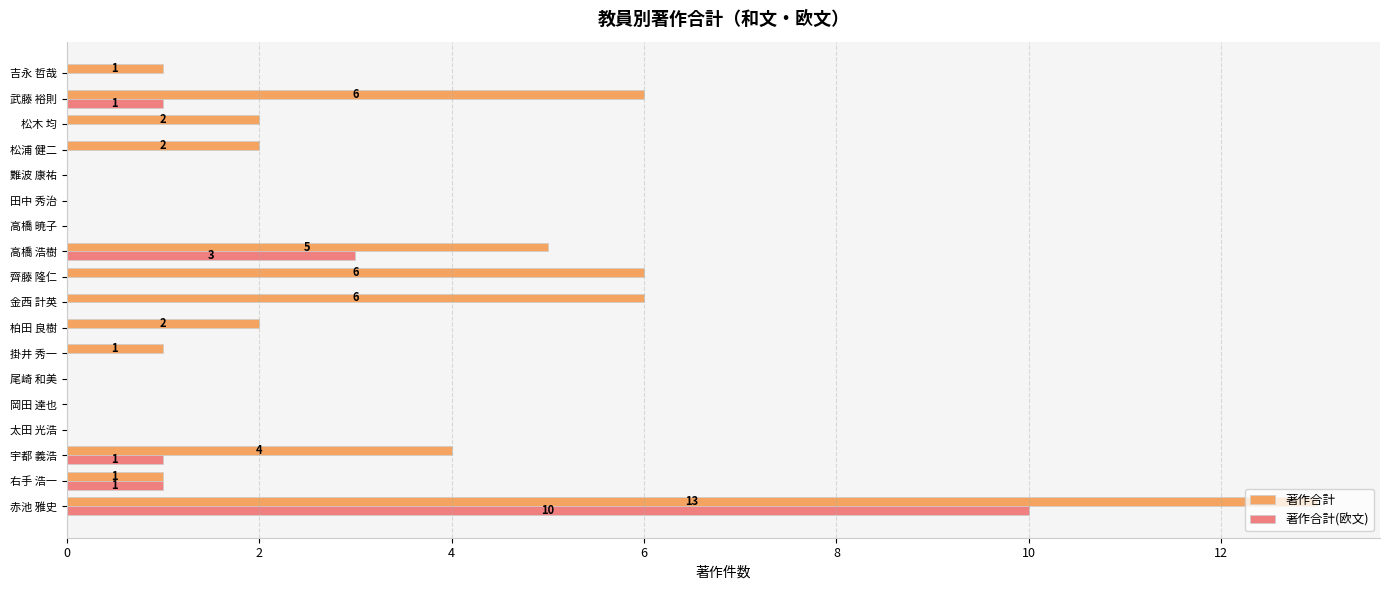

The value of 著作合計 at 高橋 浩樹 is 5. True or false?

True